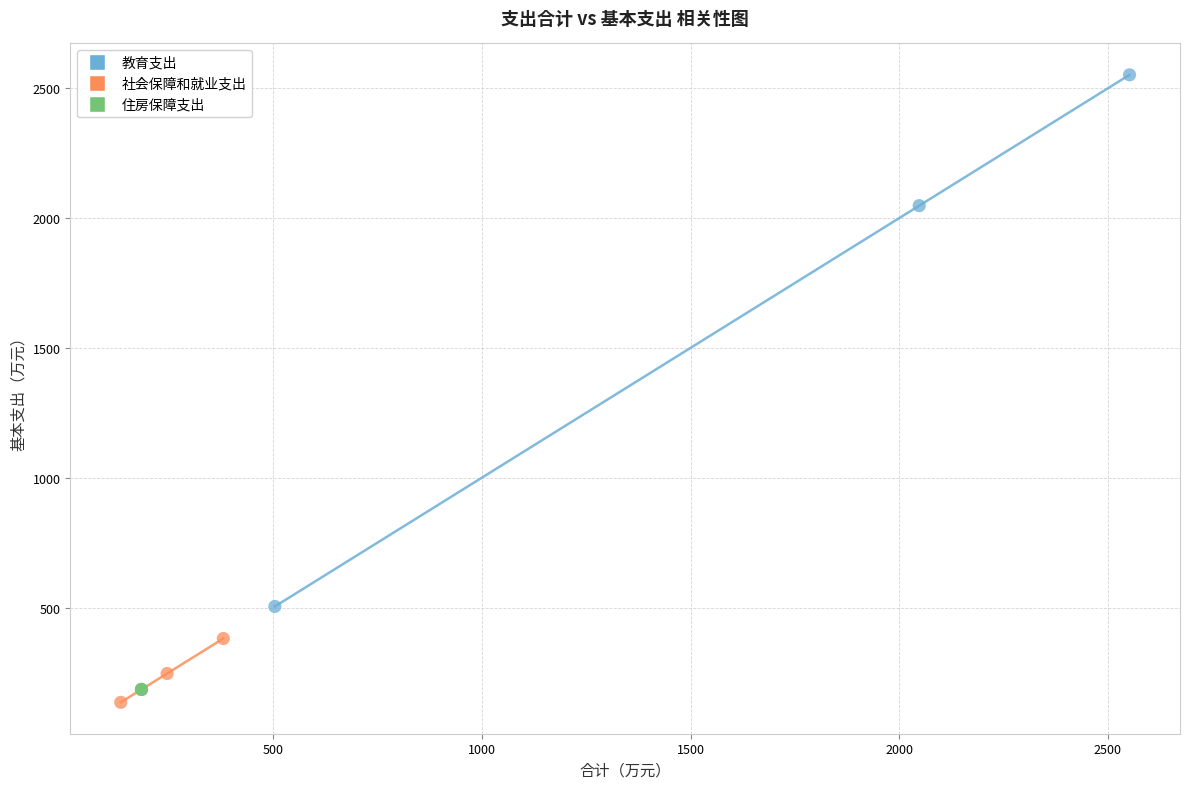

Which series contains the highest Y value?

教育支出